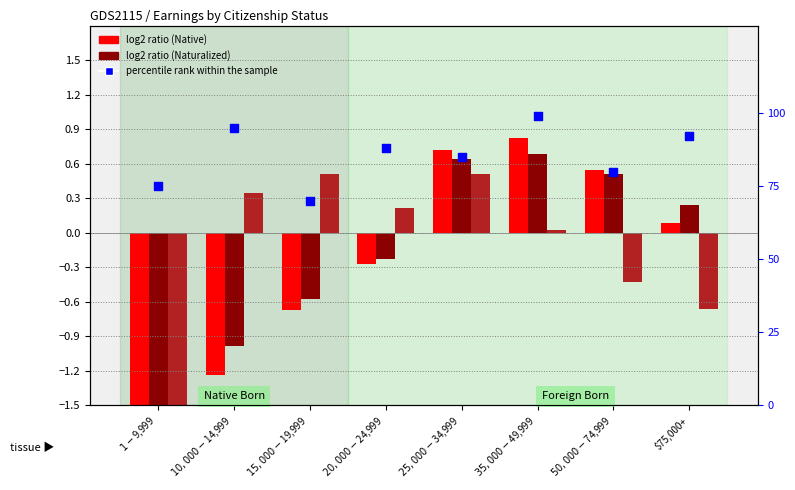

Which series has the widest spread of Y values?

percentile rank within the sample